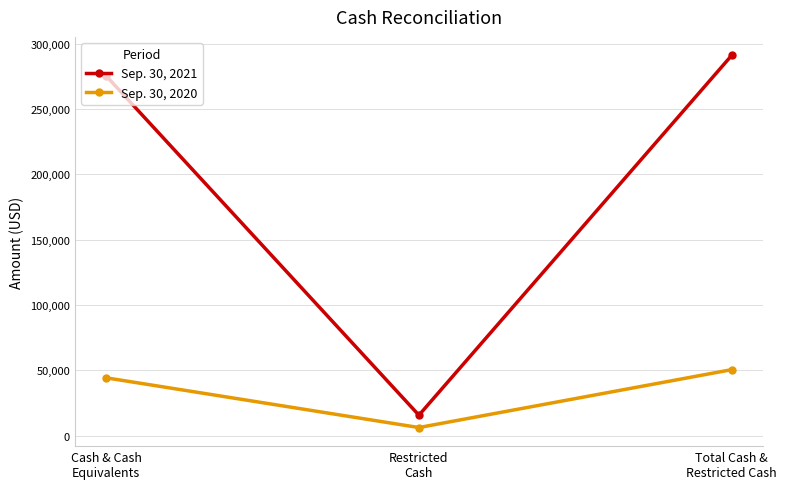

What is the average value of the Sep. 30, 2021 series?

194017